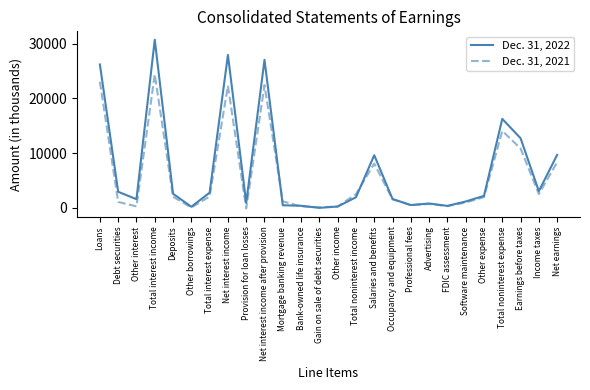

The Dec. 31, 2022 series shows 30740 at Total interest income. True or false?

True